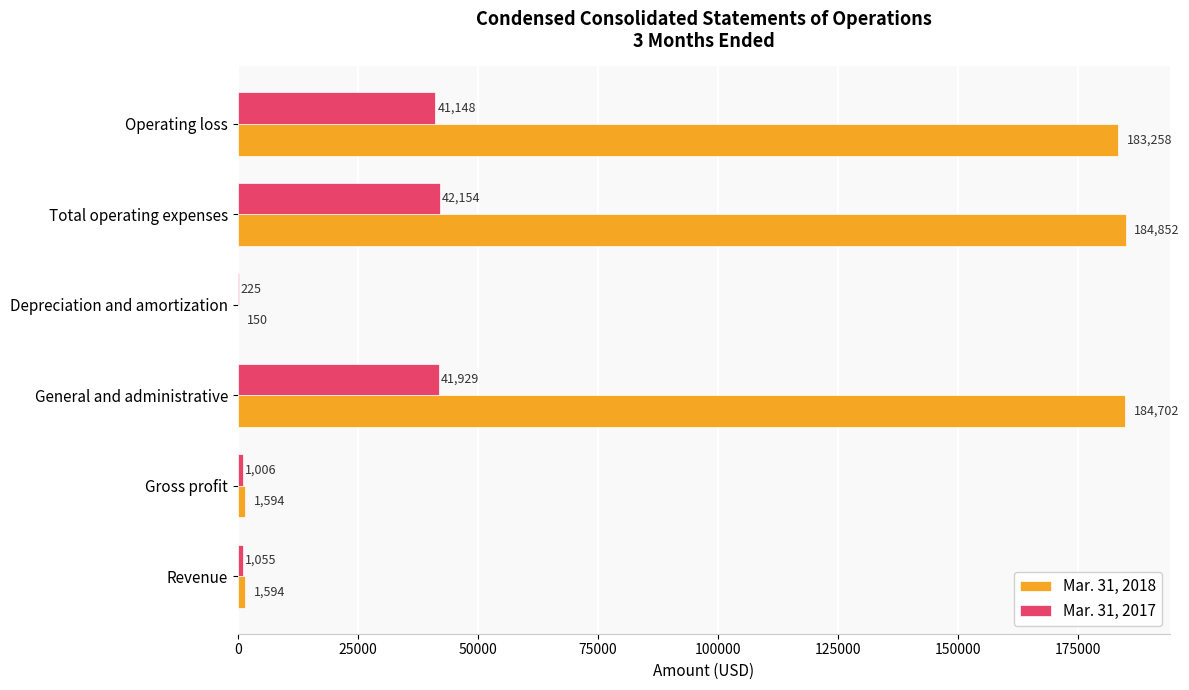

Which category has the highest value in the Mar. 31, 2018 series?

Total operating expenses